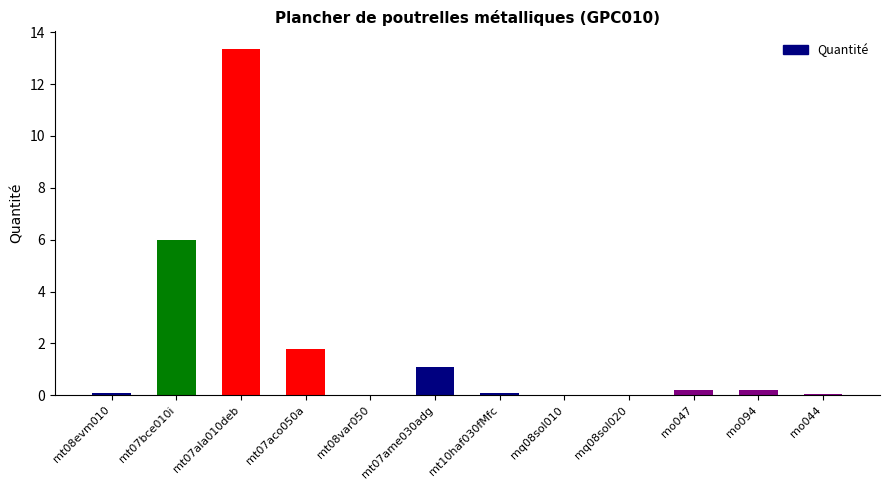

Where is the data nearest to the value 6?

mt07bce010i